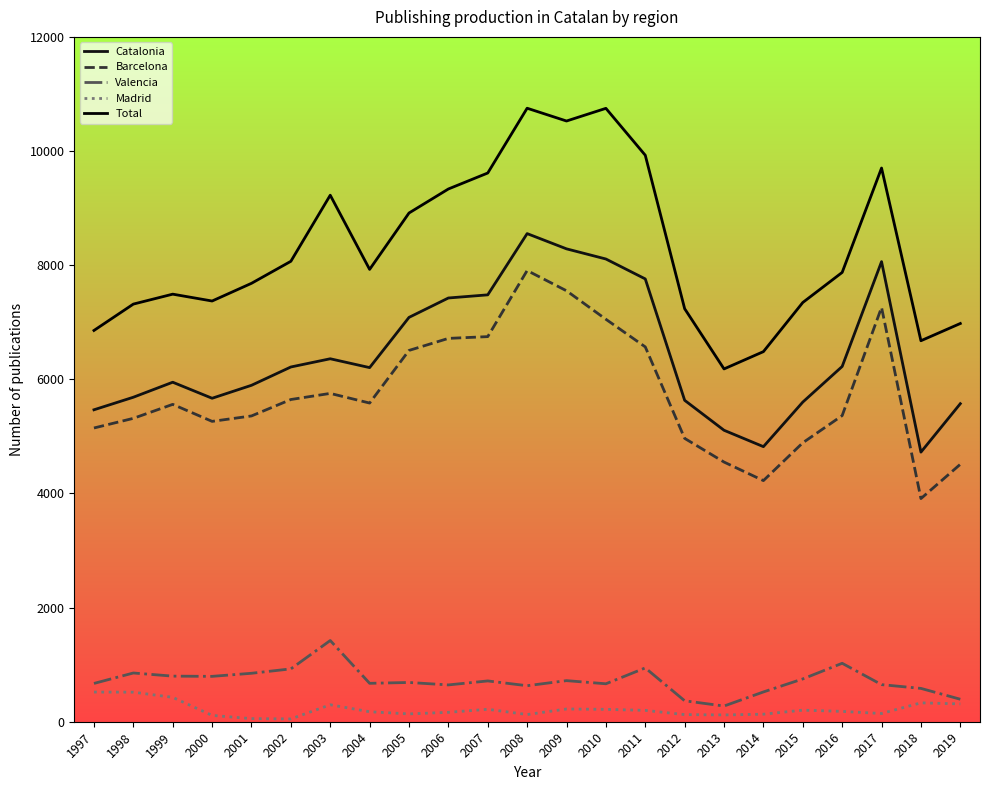

True or false: Valencia has a value of 1209 at 2004.

False